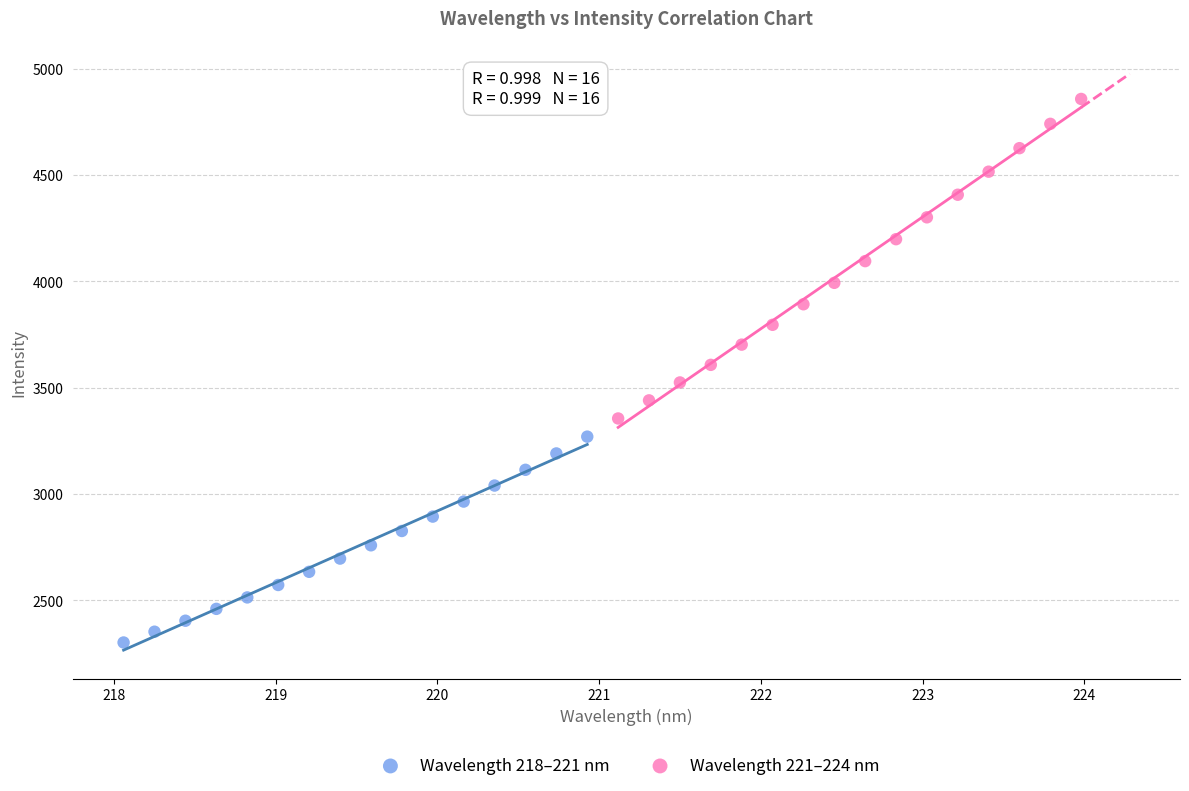

Which series has the widest spread of Y values?

Wavelength 221–224 nm